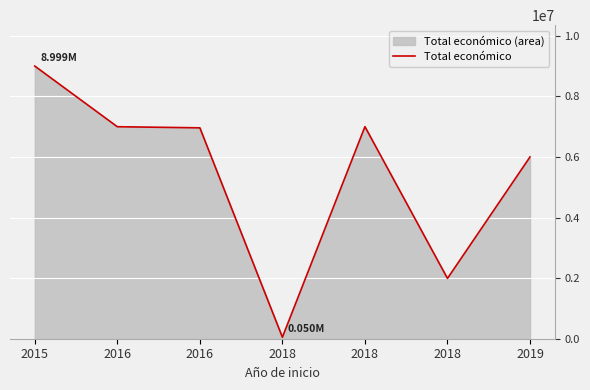

Reading left to right, what are all the values shown in this chart?

2015=8998559	2016=6996922	2016=6960293	2018=50000	2018=6998911	2018=1990368	2019=5999753